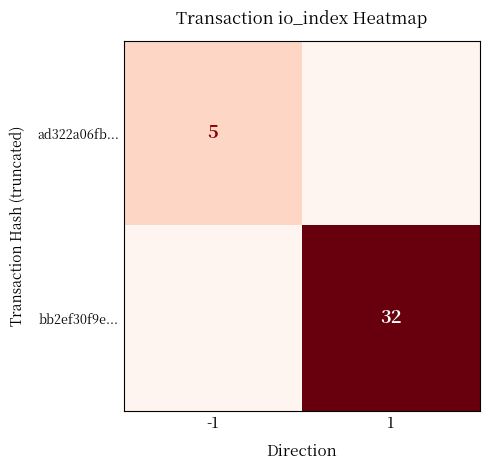

The value of bb2ef30f9e... at 1 is 9. True or false?

False